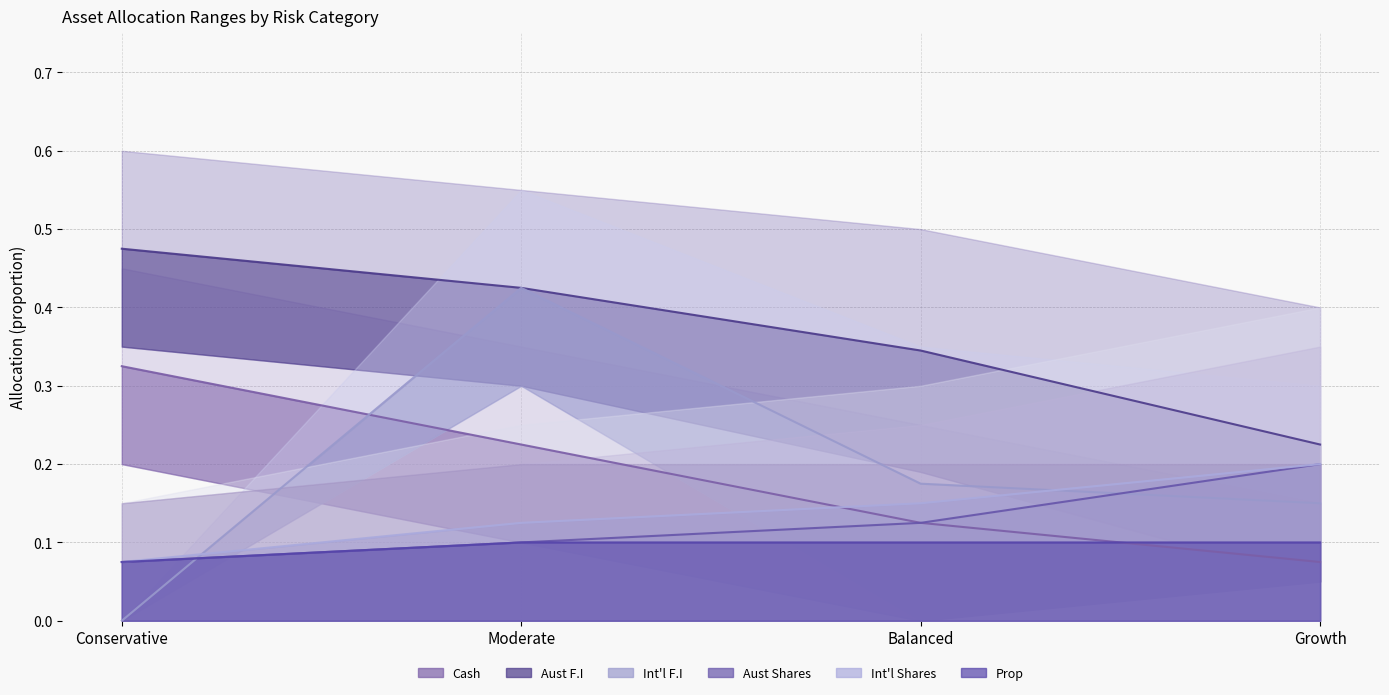

True or false: Prop mid and Int'l Shares mid intersect in this chart.

False